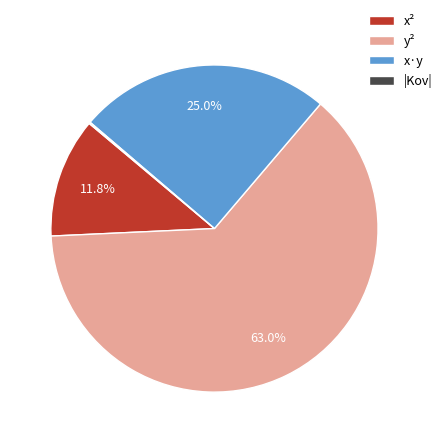

What is the majority slice?

y²